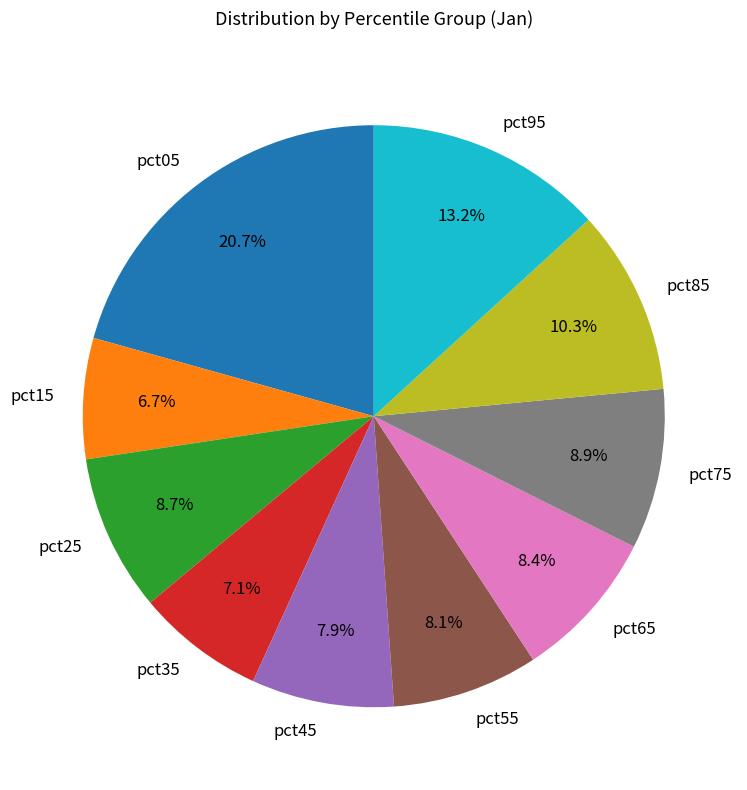

True or false: pct65 accounts for 3% of the total.

False